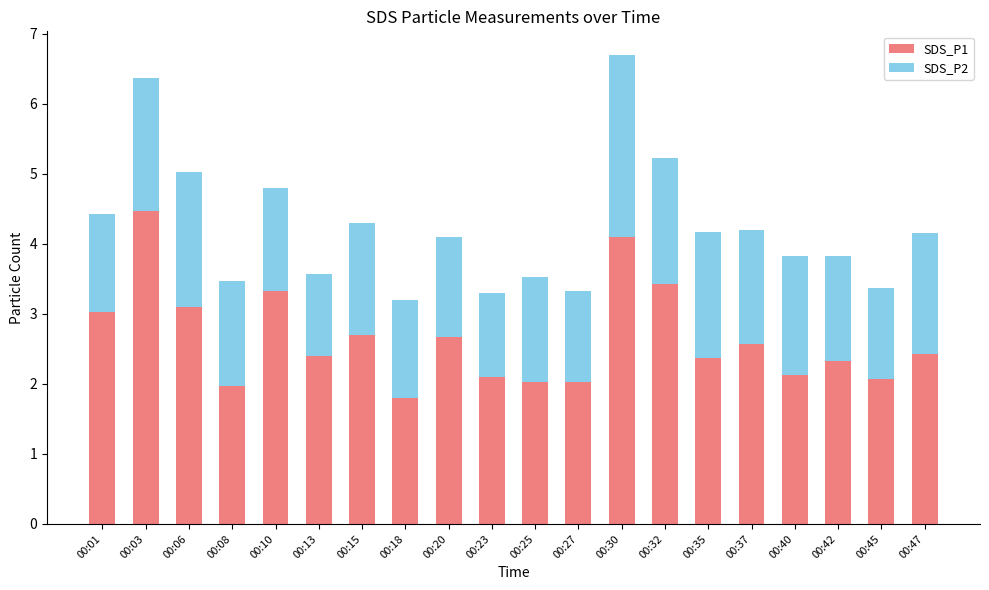

At which category is the sum across all series the highest?

00:30